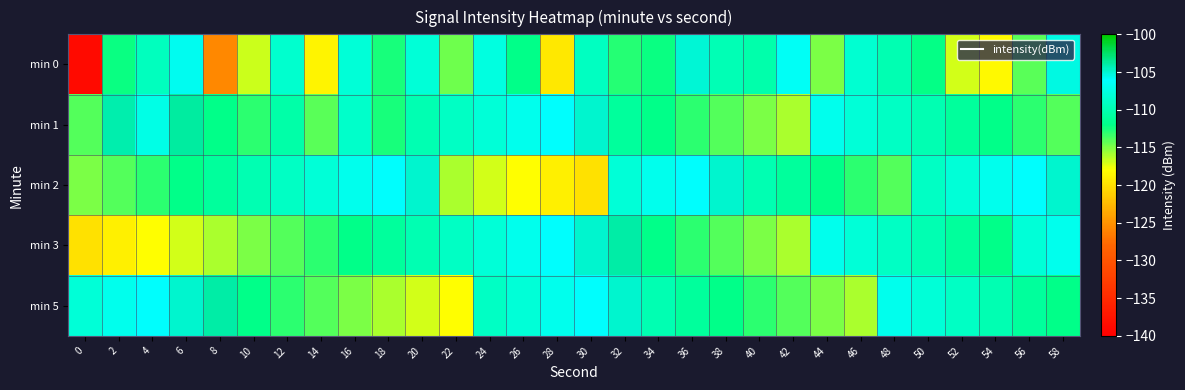

How many data points does each series have?

30